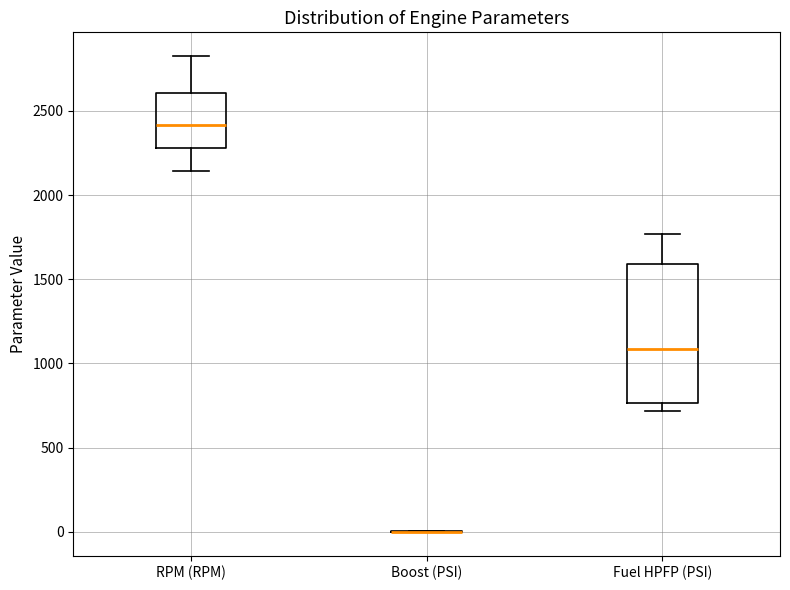

Reading left to right, transcribe this box plot: for each box, give where its median line is, the range the box spans, and where its two whiskers end, as read against the y-axis. The values are not printed on the chart, so give them approximately, as read against the axis.

RPM (RPM): median 2400, box 2300 to 2600, whiskers 2150 to 2850
Boost (PSI): box collapsed to a line at 0, whiskers 0 to 0
Fuel HPFP (PSI): median 1100, box 750 to 1600, whiskers 700 to 1750